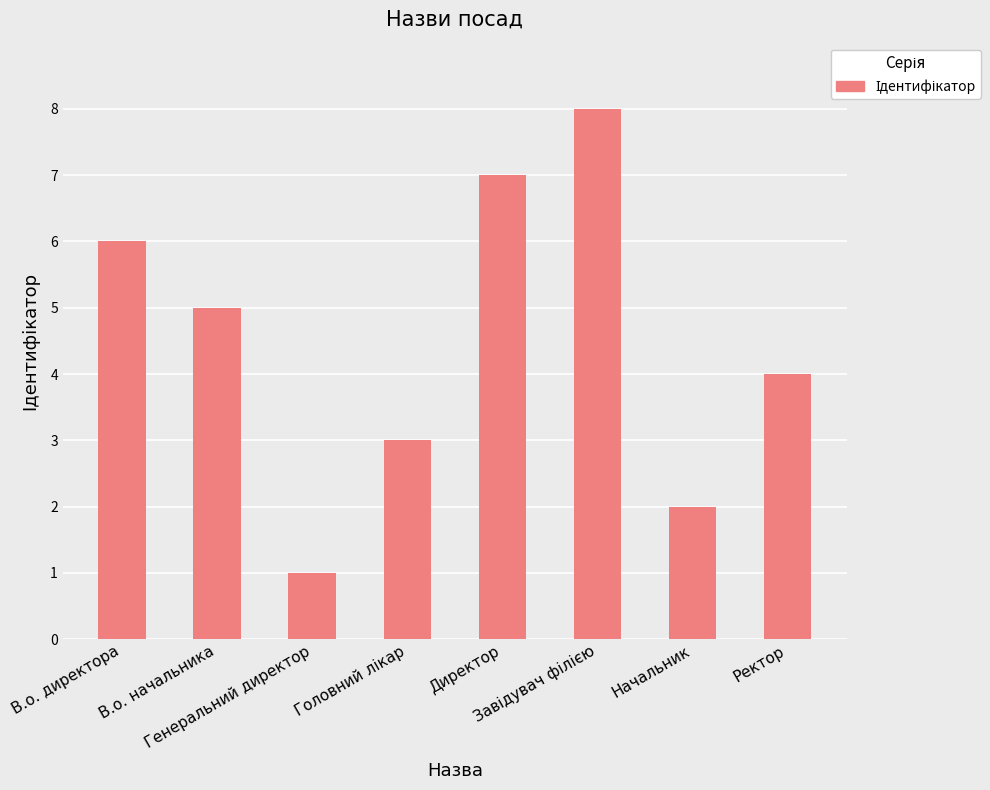

What position from the right is Начальник?

2